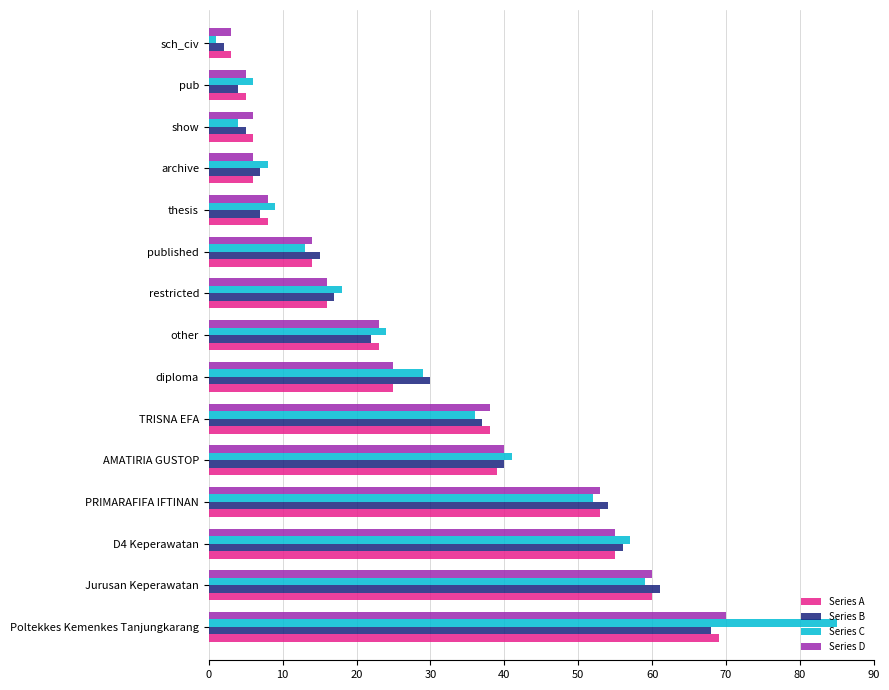

How many categories are shown in the chart?

15